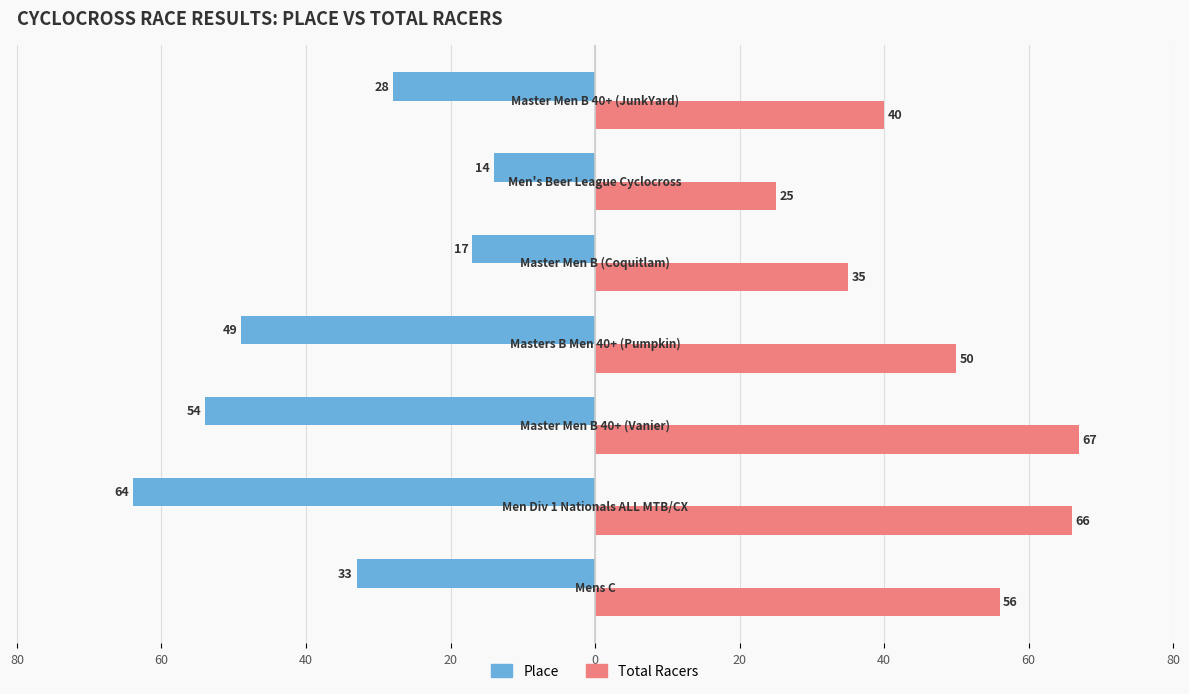

What are all the series names shown in the legend?

Place, Total Racers